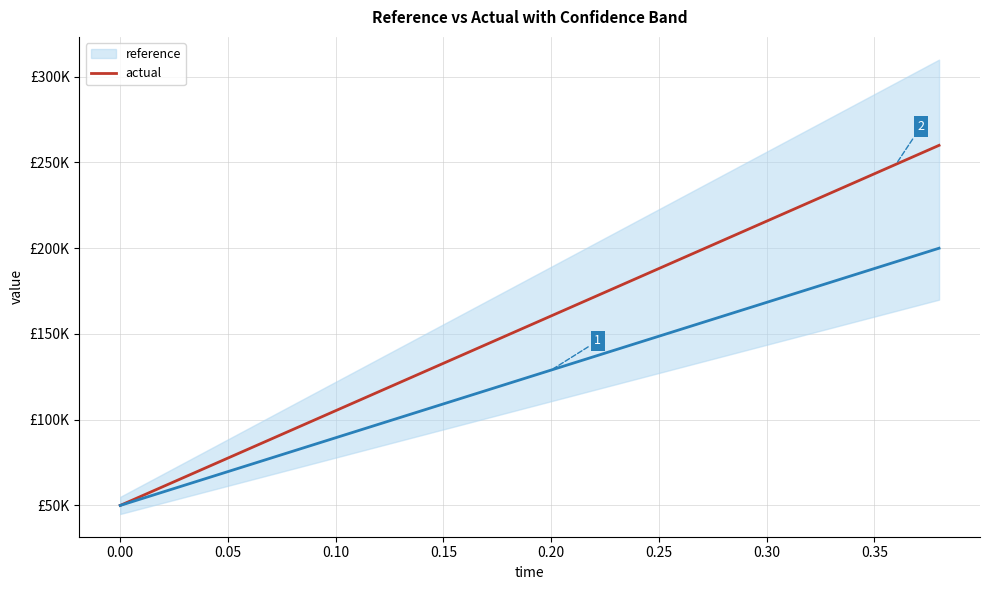

Does the chart have visible grid lines?

Yes